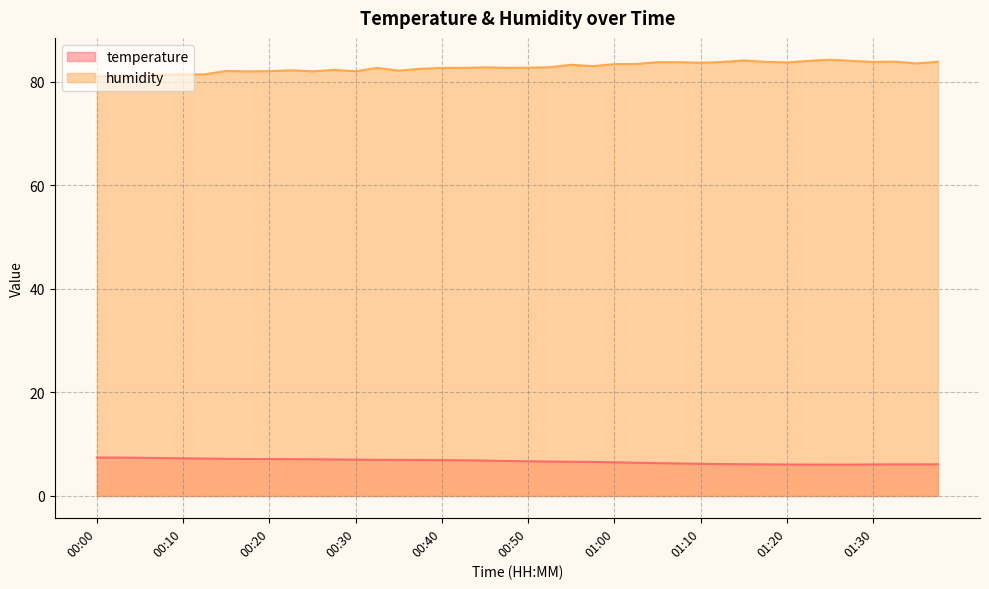

Which series has the largest total across all categories?

humidity